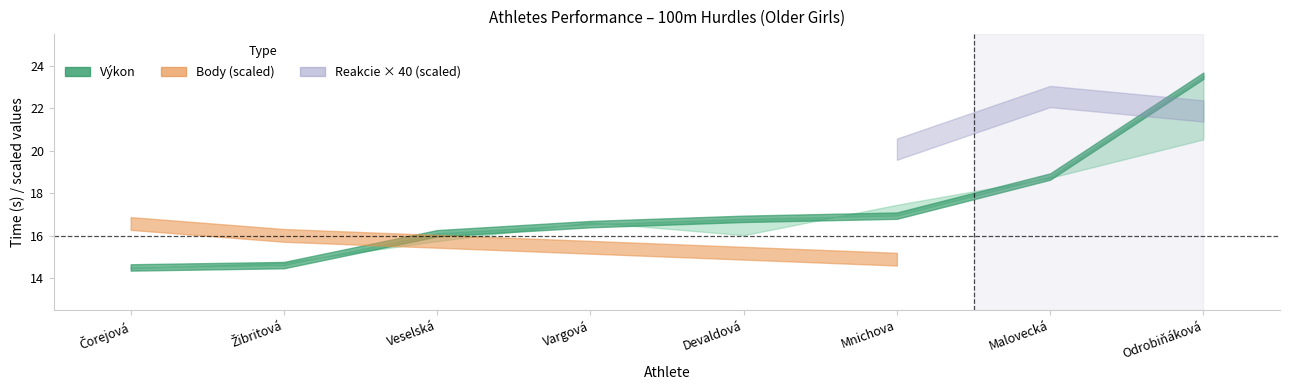

What is the sum of the Body values at Malovecká and Odrobiňáková?

2.0